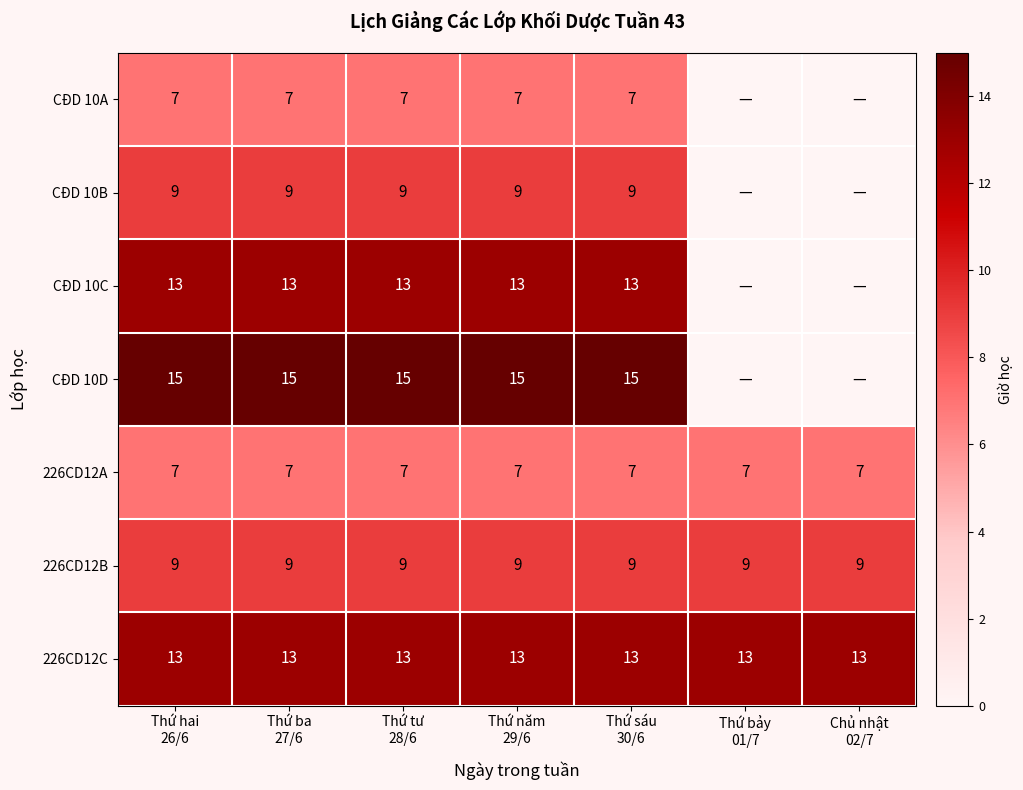

Which category has the lowest value across all series?

Thứ bảy
01/7